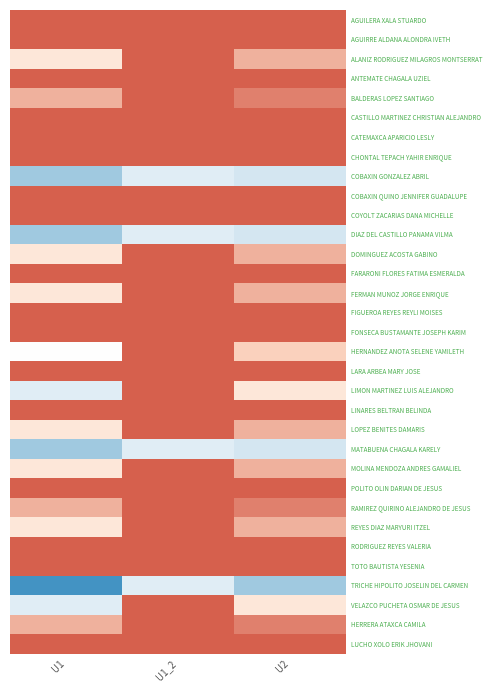

Reading right to left, transcribe all the data shown in this chart.

AGUILERA XALA STUARDO: U2=100	U1_2=100	U1=100
AGUIRRE ALDANA ALONDRA IVETH: U2=100	U1_2=100	U1=100
ALANIZ RODRIGUEZ MILAGROS MONTSERRAT: U2=95	U1_2=100	U1=90
ANTEMATE CHAGALA UZIEL: U2=100	U1_2=100	U1=100
BALDERAS LOPEZ SANTIAGO: U2=98	U1_2=100	U1=95
CASTILLO MARTINEZ CHRISTIAN ALEJANDRO: U2=100	U1_2=100	U1=100
CATEMAXCA APARICIO LESLY: U2=100	U1_2=100	U1=100
CHONTAL TEPACH YAHIR ENRIQUE: U2=100	U1_2=100	U1=100
COBAXIN GONZALEZ ABRIL: U2=78	U1_2=80	U1=75
COBAXIN QUINO JENNIFER GUADALUPE: U2=100	U1_2=100	U1=100
COYOLT ZACARIAS DANA MICHELLE: U2=100	U1_2=100	U1=100
DIAZ DEL CASTILLO PANAMA VILMA: U2=78	U1_2=80	U1=75
DOMINGUEZ ACOSTA GABINO: U2=95	U1_2=100	U1=90
FARARONI FLORES FATIMA ESMERALDA: U2=100	U1_2=100	U1=100
FERMAN MUNOZ JORGE ENRIQUE: U2=95	U1_2=100	U1=90
FIGUEROA REYES REYLI MOISES: U2=100	U1_2=100	U1=100
FONSECA BUSTAMANTE JOSEPH KARIM: U2=100	U1_2=100	U1=100
HERNANDEZ ANOTA SELENE YAMILETH: U2=93	U1_2=100	U1=85
LARA ARBEA MARY JOSE: U2=100	U1_2=100	U1=100
LIMON MARTINEZ LUIS ALEJANDRO: U2=90	U1_2=100	U1=80
LINARES BELTRAN BELINDA: U2=100	U1_2=100	U1=100
LOPEZ BENITES DAMARIS: U2=95	U1_2=100	U1=90
MATABUENA CHAGALA KARELY: U2=78	U1_2=80	U1=75
MOLINA MENDOZA ANDRES GAMALIEL: U2=95	U1_2=100	U1=90
POLITO OLIN DARIAN DE JESUS: U2=100	U1_2=100	U1=100
RAMIREZ QUIRINO ALEJANDRO DE JESUS: U2=98	U1_2=100	U1=95
REYES DIAZ MARYURI ITZEL: U2=95	U1_2=100	U1=90
RODRIGUEZ REYES VALERIA: U2=100	U1_2=100	U1=100
TOTO BAUTISTA YESENIA: U2=100	U1_2=100	U1=100
TRICHE HIPOLITO JOSELIN DEL CARMEN: U2=75	U1_2=80	U1=70
VELAZCO PUCHETA OSMAR DE JESUS: U2=90	U1_2=100	U1=80
HERRERA ATAXCA CAMILA: U2=98	U1_2=100	U1=95
LUCHO XOLO ERIK JHOVANI: U2=100	U1_2=100	U1=100